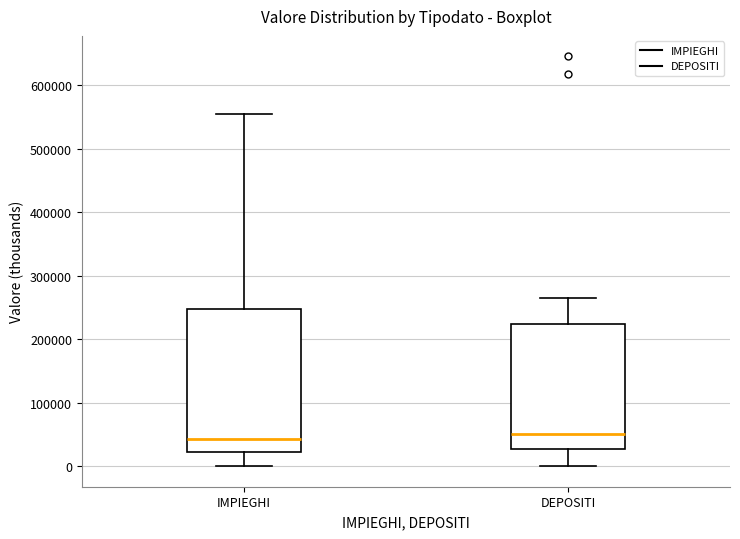

Reading left to right, read every box against the y-axis: the position of its median line, the range the box covers, and the ends of its whiskers. The values are not printed on the chart, so give them approximately, as read against the axis.

IMPIEGHI: median 40000, box 20000 to 250000, whiskers 0 to 550000
DEPOSITI: median 50000, box 30000 to 220000, whiskers 0 to 260000